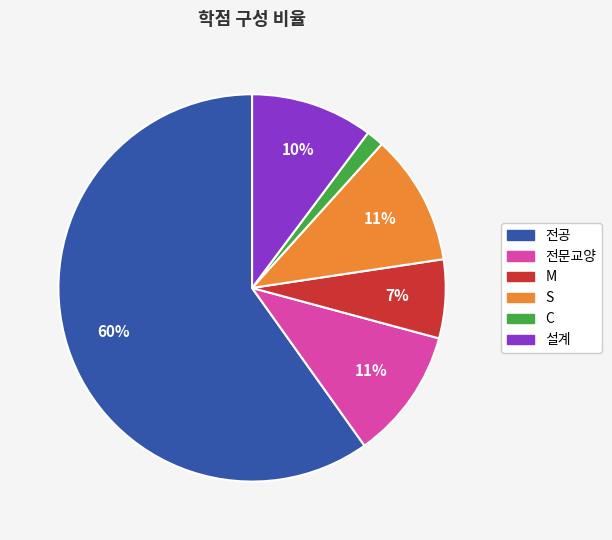

True or false: 전문교양 accounts for 18% of the total.

False